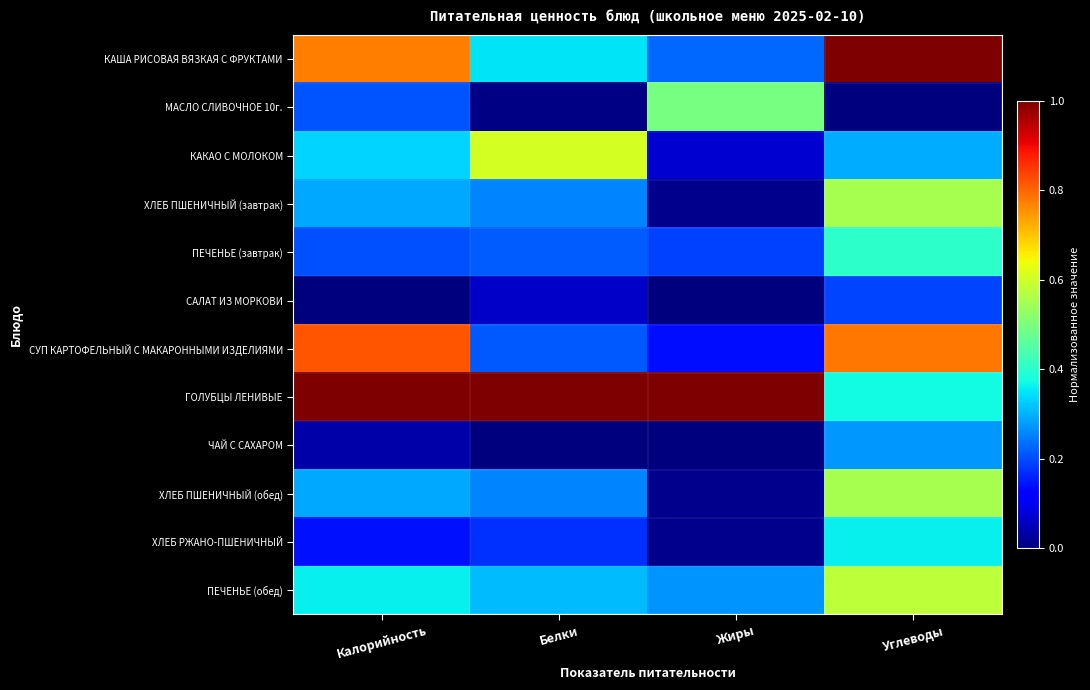

Which has a higher value, Жиры or Углеводы?

Углеводы